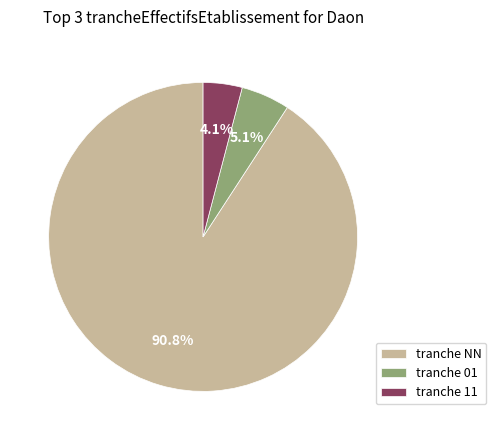

Rank the categories by value from lowest to highest.

tranche 11, tranche 01, tranche NN